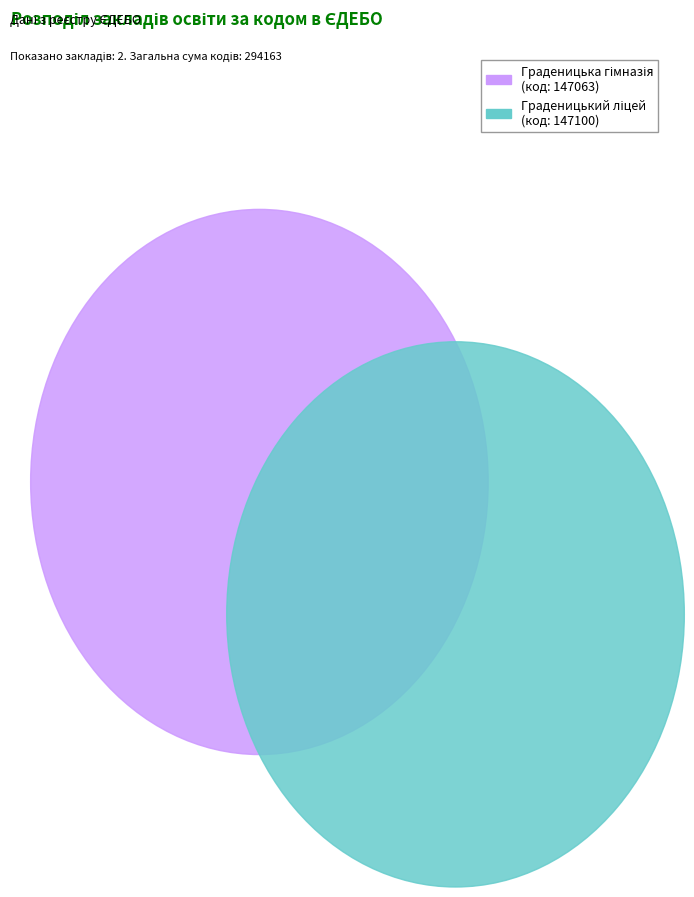

What percentage is the Граденицька гімназія slice, to the nearest percent?

50%